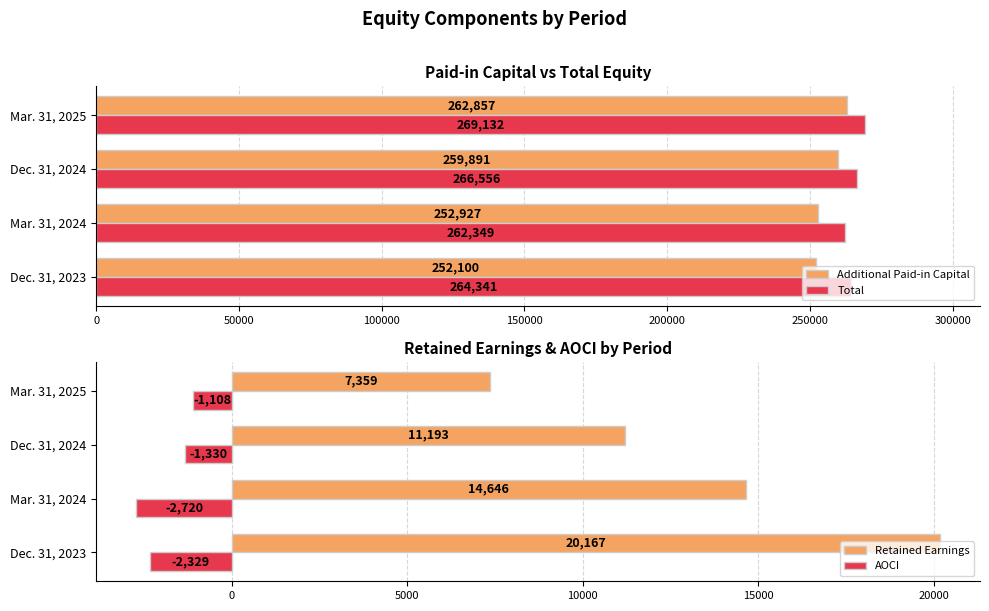

Which series has the largest range (max minus min)?

Retained Earnings